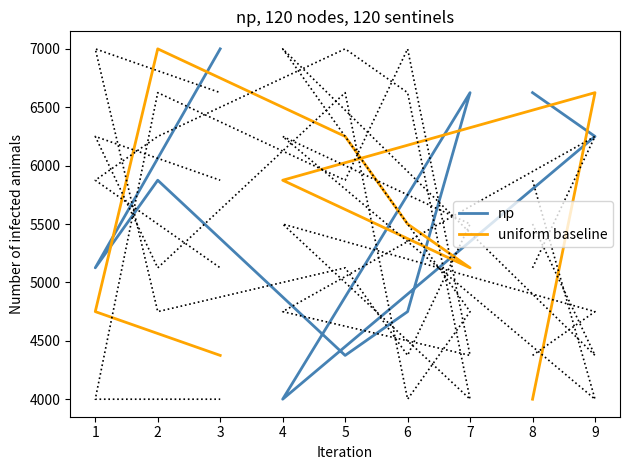

How many lines are shown in the chart?

2